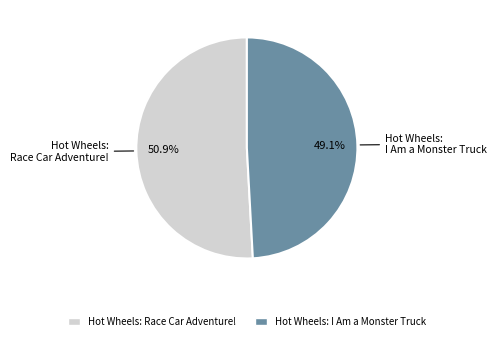

What is the total percentage of Hot Wheels: Race Car Adventure! and Hot Wheels: I Am a Monster Truck?

100.0%